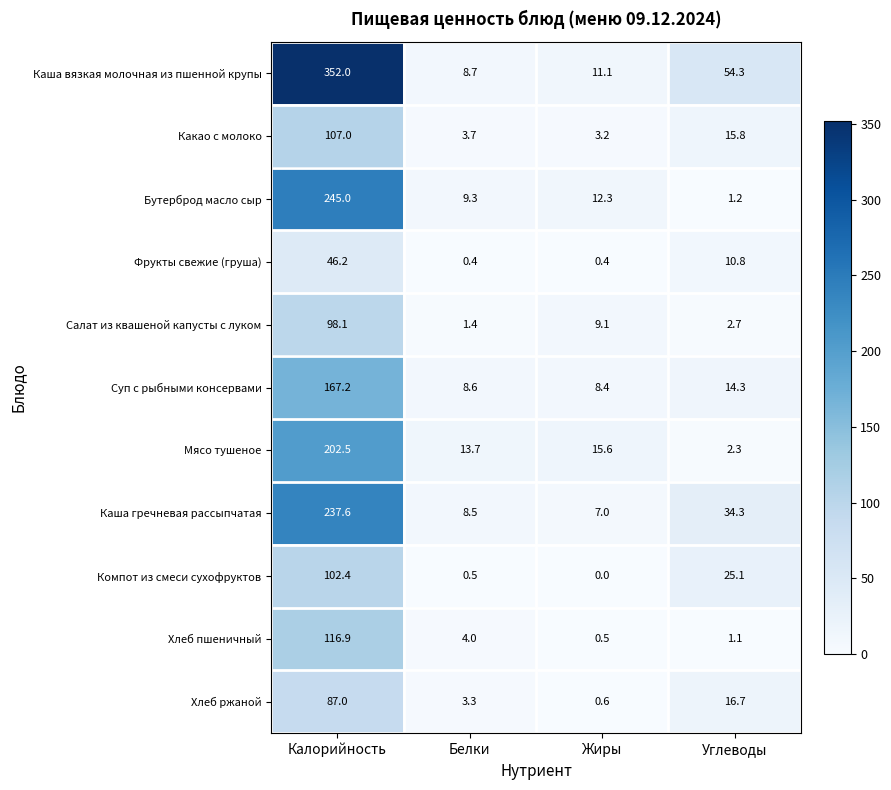

Which label corresponds to the largest value in the chart?

Калорийность